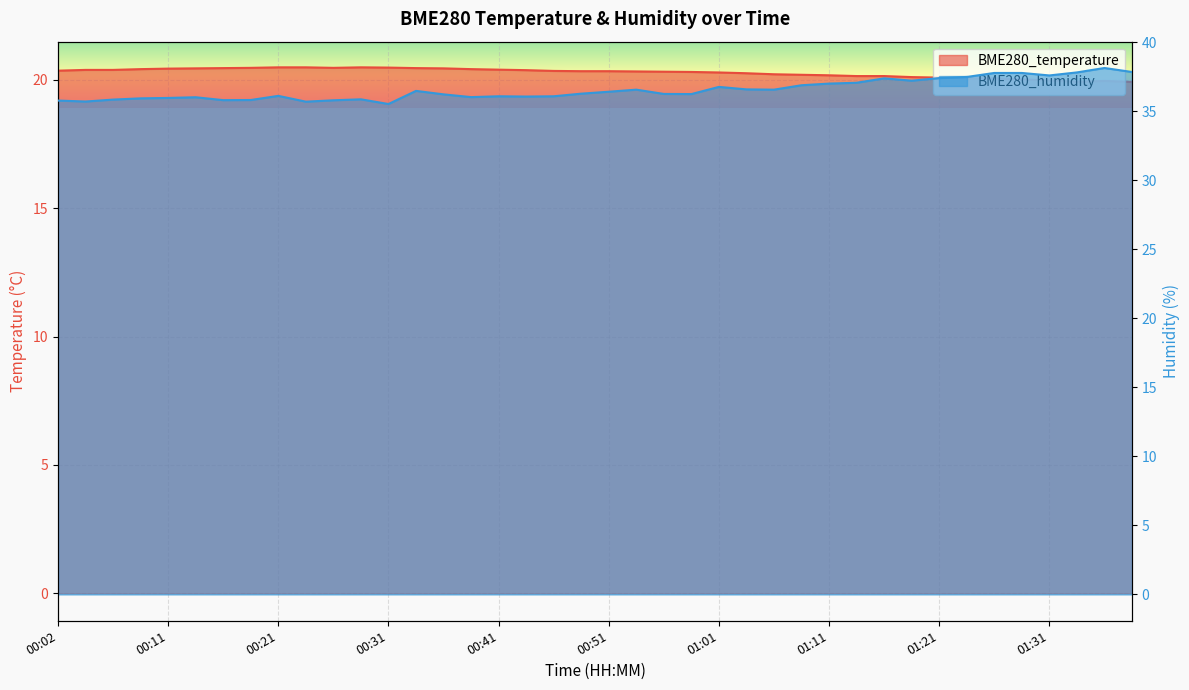

Where is the first local maximum for BME280_humidity?

00:14